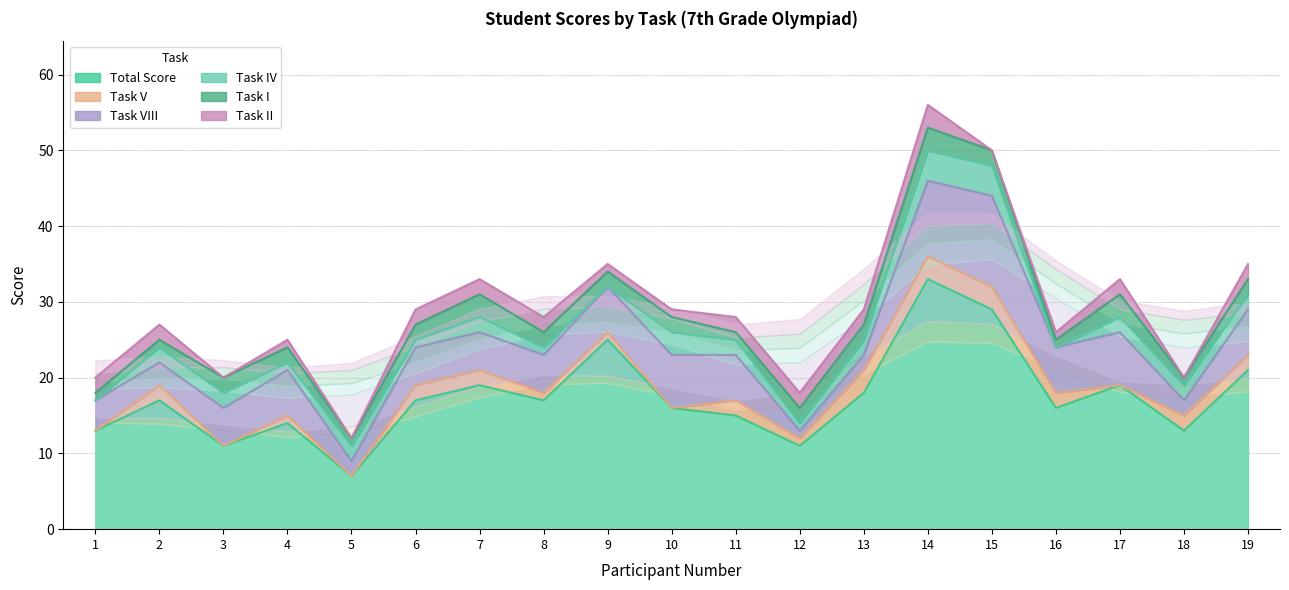

Reading left to right, what are all the values shown in this chart?

Total Score: 13	17	11	14	7	17	19	17	25	16	15	11	18	33	29	16	19	13	21
Task V: 0	2	0	1	0	2	2	1	1	0	2	1	3	3	3	2	0	2	2
Task VIII: 4	3	5	6	2	5	5	5	6	7	6	1	2	10	12	6	7	2	6
Task IV: 0	2	2	1	2	1	2	1	0	3	2	1	2	4	4	0	2	2	2
Task I: 1	1	2	2	1	2	3	2	2	2	1	2	2	3	2	1	3	1	2
Task II: 2	2	0	1	0	2	2	2	1	1	2	2	2	3	0	1	2	0	2